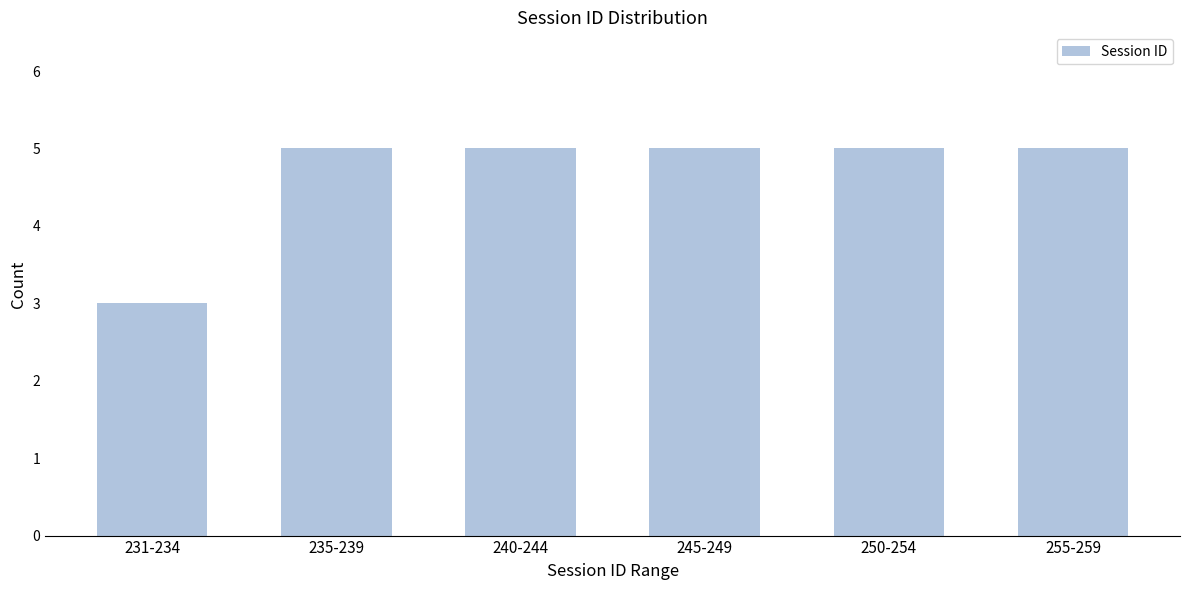

Reading left to right, extract all data points from this chart.

3	5	5	5	5	5